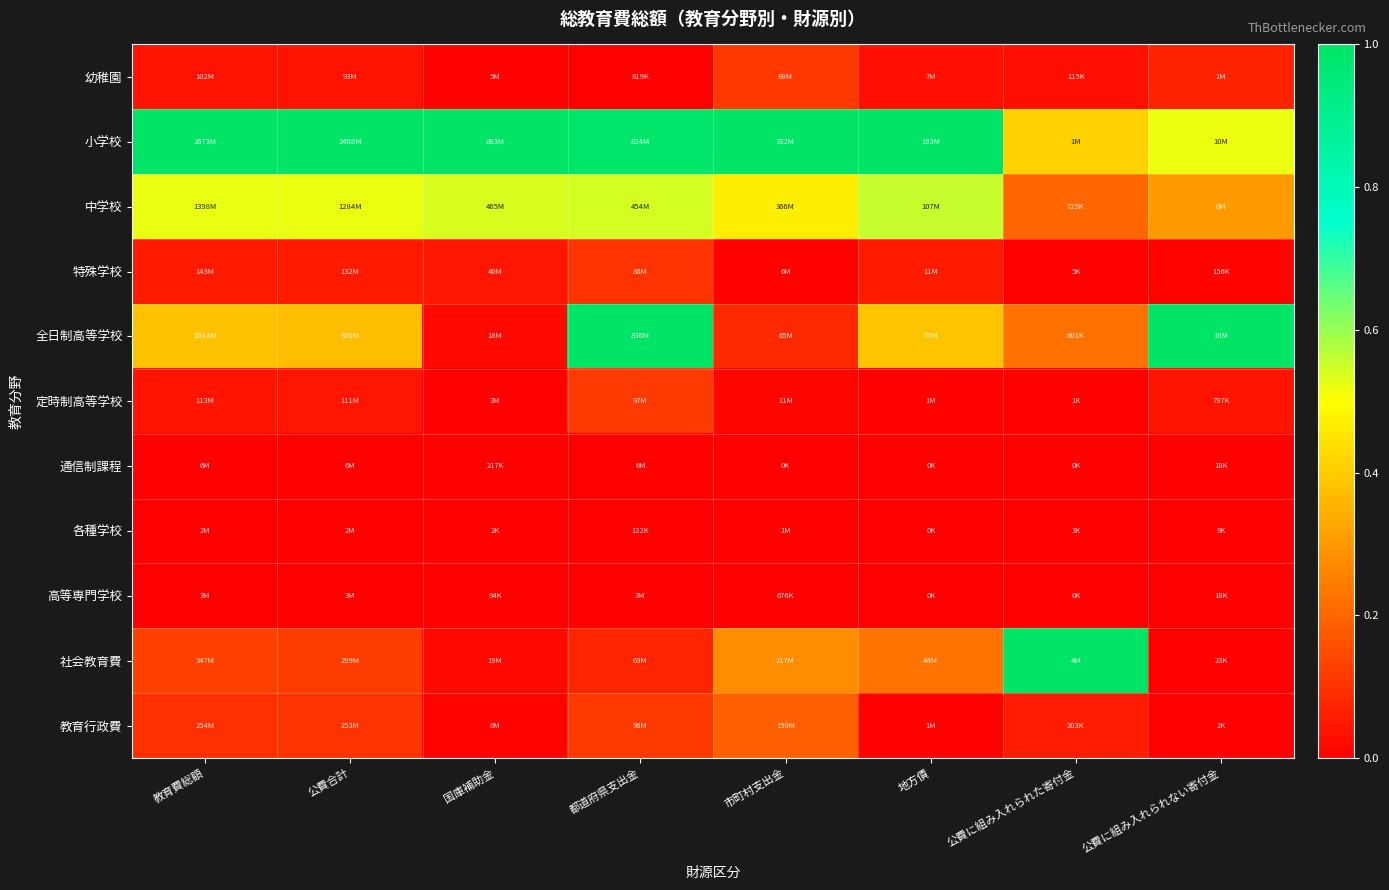

Reading left to right, what are all the values shown in this chart?

幼稚園: 教育費総額=0.0	公費合計=0.0	国庫補助金=0.0	都道府県支出金=0.0	市町村支出金=0.1	地方債=0.0	公費に組み入れられた寄付金=0.0	公費に組み入れられない寄付金=0.1
小学校: 教育費総額=1.0	公費合計=1.0	国庫補助金=1.0	都道府県支出金=1.0	市町村支出金=1.0	地方債=1.0	公費に組み入れられた寄付金=0.4	公費に組み入れられない寄付金=0.5
中学校: 教育費総額=0.5	公費合計=0.5	国庫補助金=0.5	都道府県支出金=0.5	市町村支出金=0.5	地方債=0.6	公費に組み入れられた寄付金=0.2	公費に組み入れられない寄付金=0.3
特殊学校: 教育費総額=0.1	公費合計=0.1	国庫補助金=0.0	都道府県支出金=0.1	市町村支出金=0.0	地方債=0.1	公費に組み入れられた寄付金=0.0	公費に組み入れられない寄付金=0.0
全日制高等学校: 教育費総額=0.4	公費合計=0.4	国庫補助金=0.0	都道府県支出金=1.0	市町村支出金=0.1	地方債=0.4	公費に組み入れられた寄付金=0.2	公費に組み入れられない寄付金=1.0
定時制高等学校: 教育費総額=0.0	公費合計=0.0	国庫補助金=0.0	都道府県支出金=0.1	市町村支出金=0.0	地方債=0.0	公費に組み入れられた寄付金=0.0	公費に組み入れられない寄付金=0.0
通信制課程: 教育費総額=0.0	公費合計=0.0	国庫補助金=0.0	都道府県支出金=0.0	市町村支出金=0.0	地方債=0.0	公費に組み入れられた寄付金=0.0	公費に組み入れられない寄付金=0.0
各種学校: 教育費総額=0.0	公費合計=0.0	国庫補助金=0.0	都道府県支出金=0.0	市町村支出金=0.0	地方債=0.0	公費に組み入れられた寄付金=0.0	公費に組み入れられない寄付金=0.0
高等専門学校: 教育費総額=0.0	公費合計=0.0	国庫補助金=0.0	都道府県支出金=0.0	市町村支出金=0.0	地方債=0.0	公費に組み入れられた寄付金=0.0	公費に組み入れられない寄付金=0.0
社会教育費: 教育費総額=0.1	公費合計=0.1	国庫補助金=0.0	都道府県支出金=0.1	市町村支出金=0.3	地方債=0.2	公費に組み入れられた寄付金=1.0	公費に組み入れられない寄付金=0.0
教育行政費: 教育費総額=0.1	公費合計=0.1	国庫補助金=0.0	都道府県支出金=0.1	市町村支出金=0.2	地方債=0.0	公費に組み入れられた寄付金=0.1	公費に組み入れられない寄付金=0.0